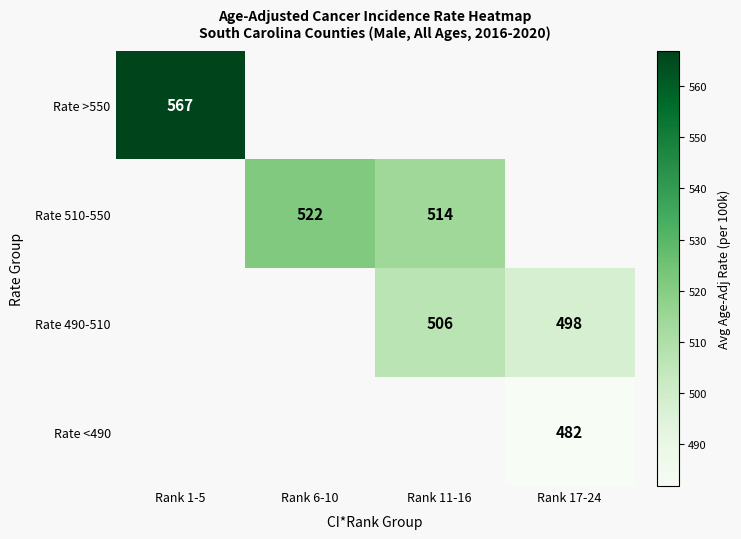

At which category does the chart reach its peak across all series?

Rank 1-5